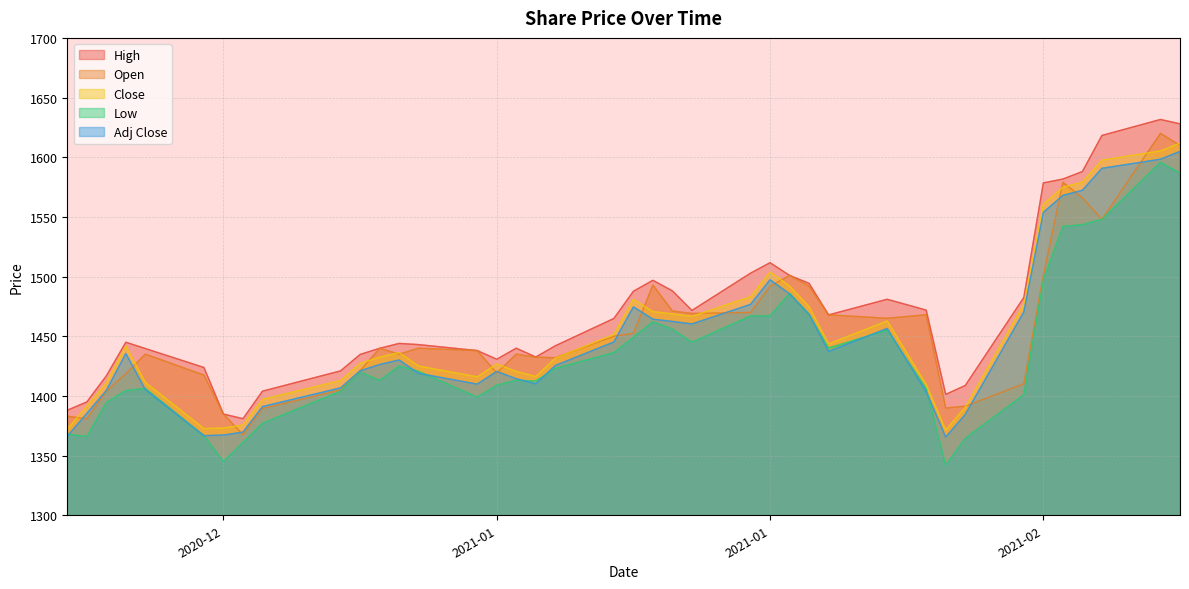

What is the difference between the maximum and minimum values in the Low series?

253.7